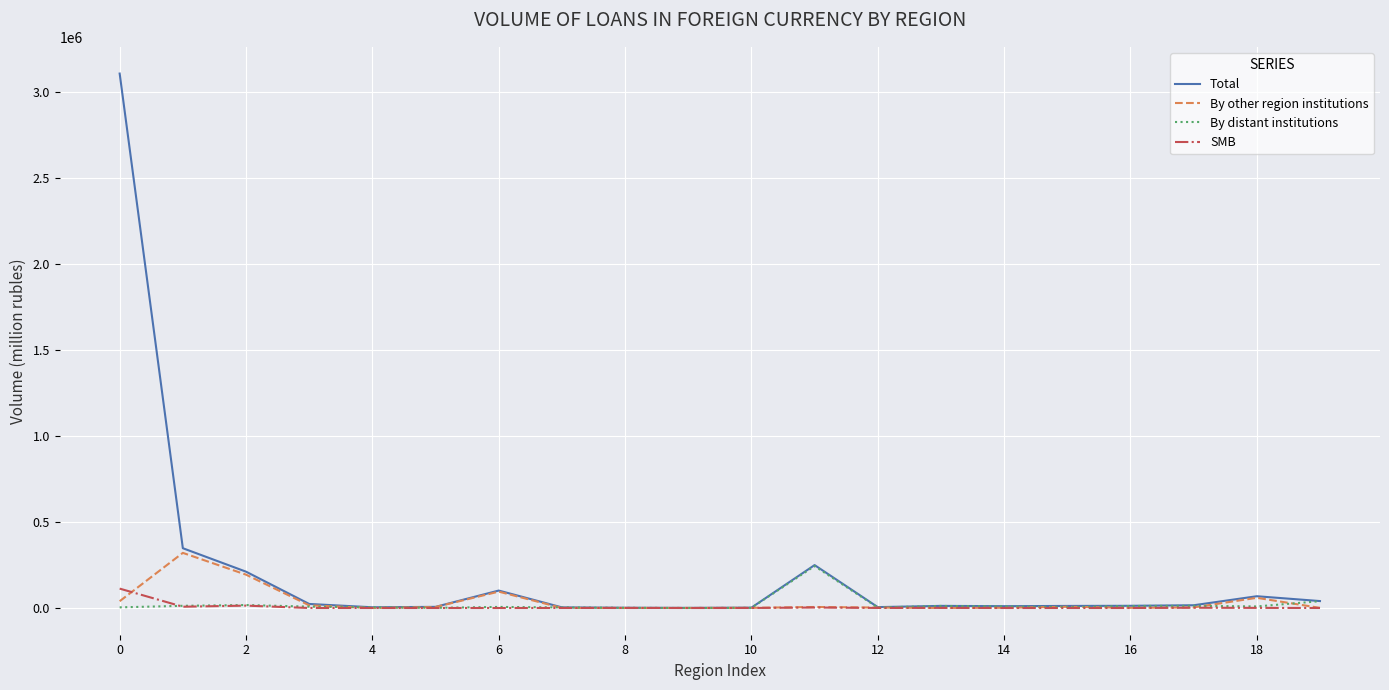

Which series has the largest total across all categories?

Total